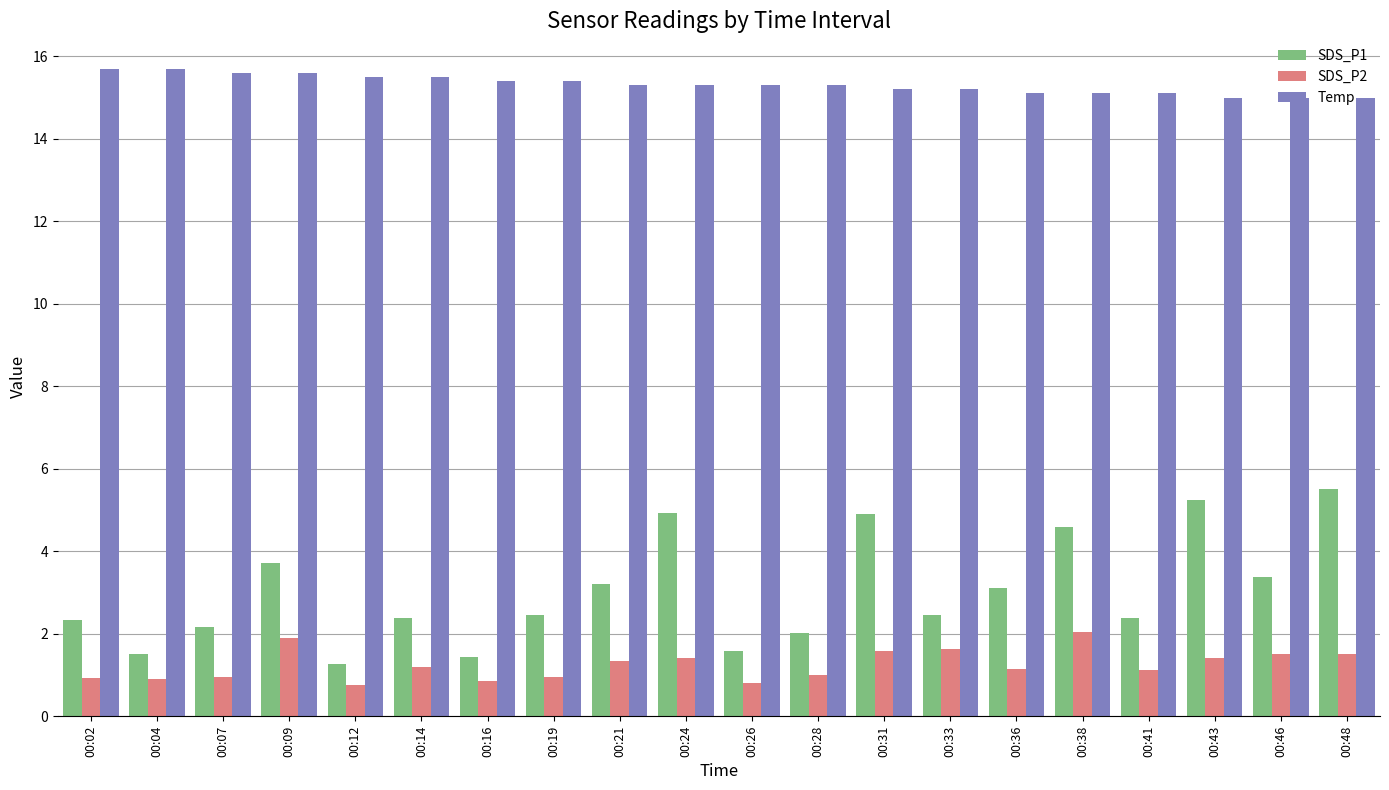

How many data points does each series have?

20